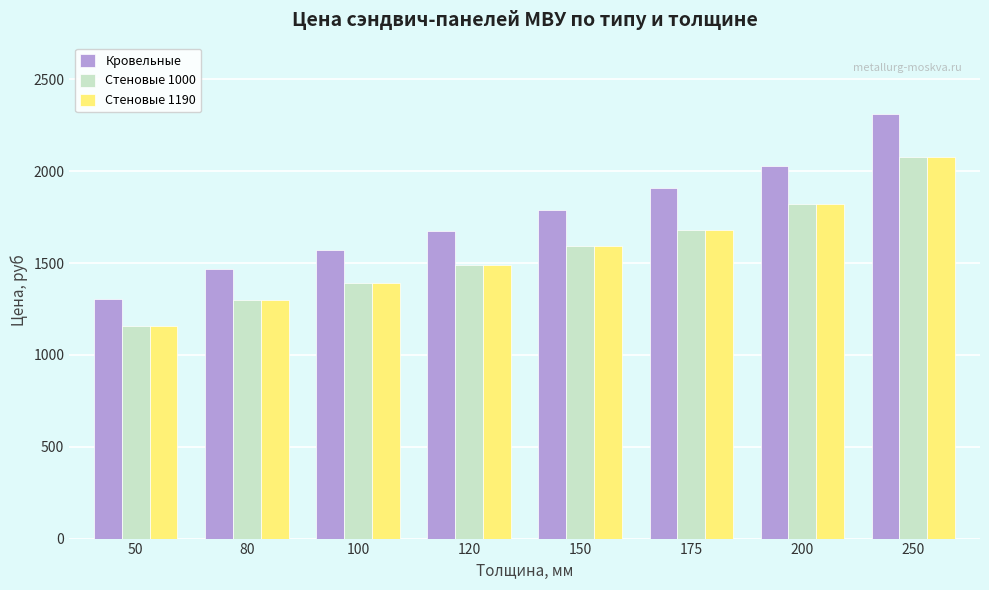

Between 150 and 175, which series saw the biggest shift?

Кровельные